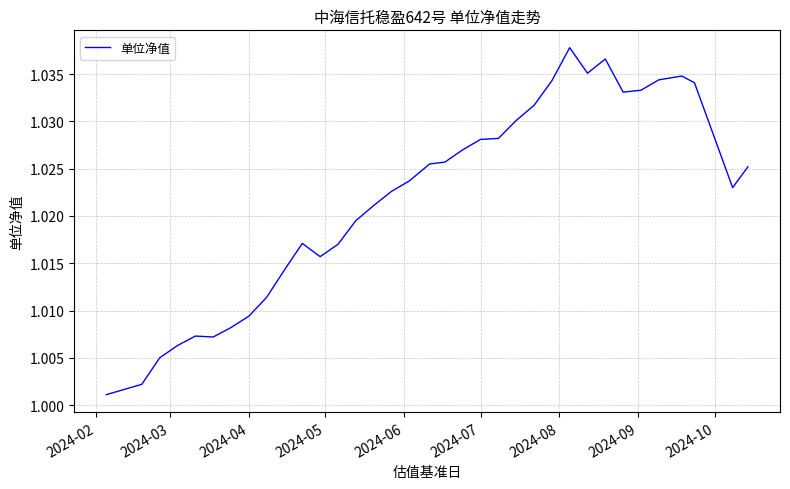

How many lines are shown in the chart?

1